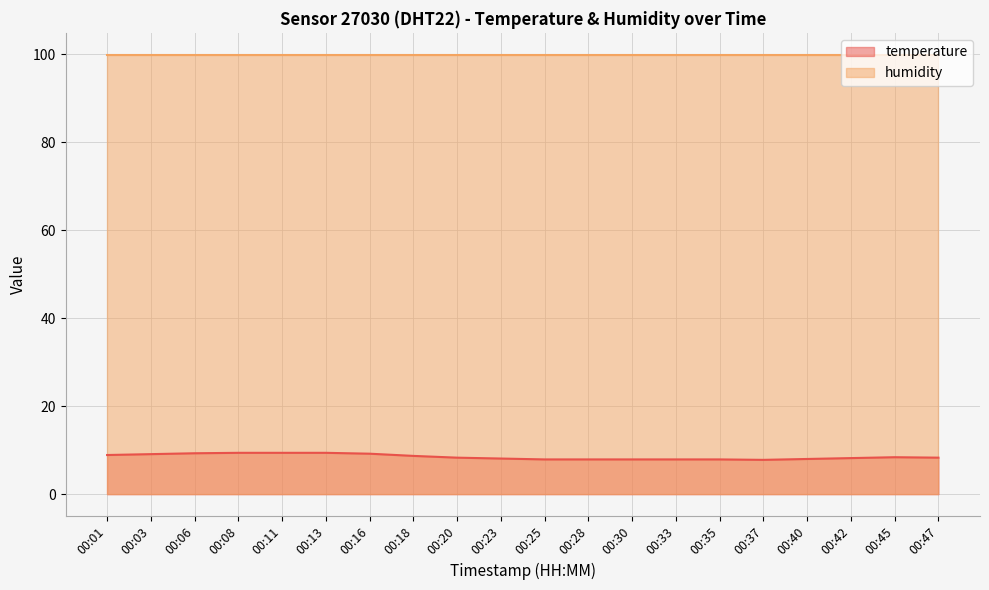

True or false: the data shows 5.4 at 00:35.

False